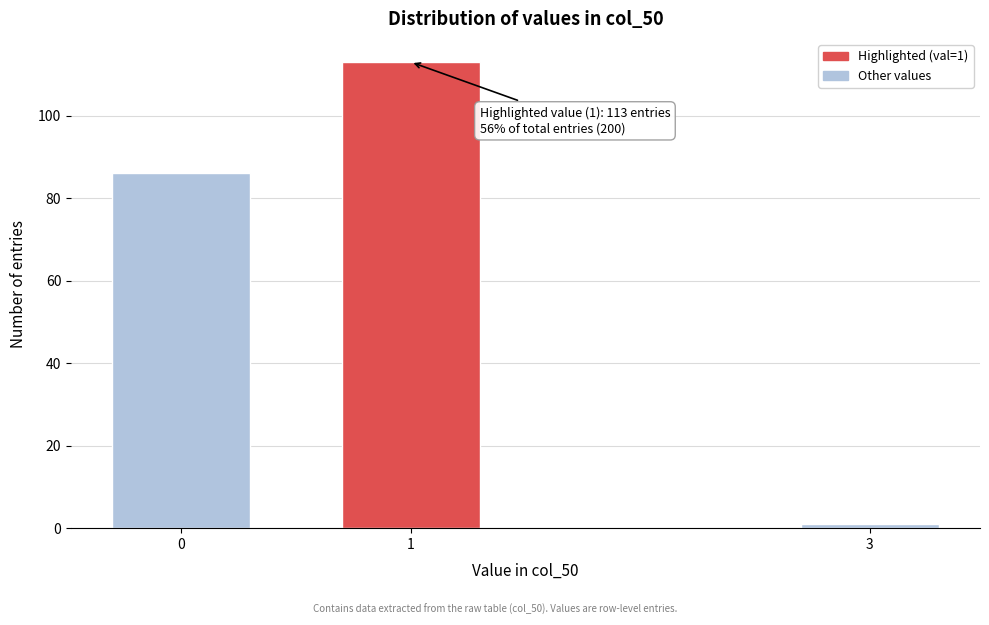

Reading left to right, transcribe all the data shown in this chart.

86	113	1